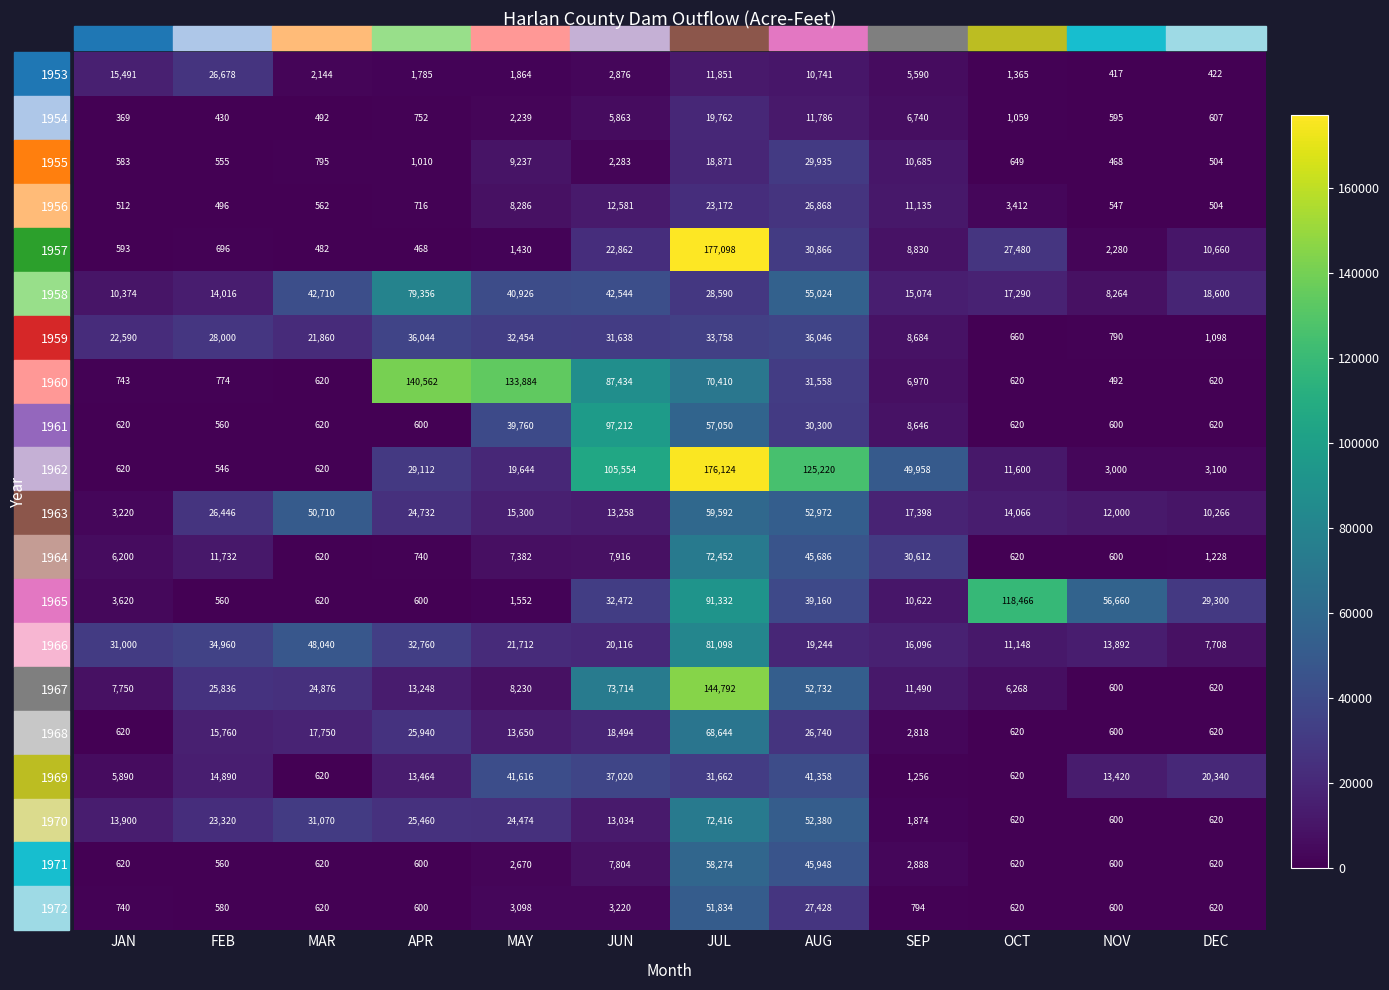

At which category does the chart reach its minimum across all series?

JAN